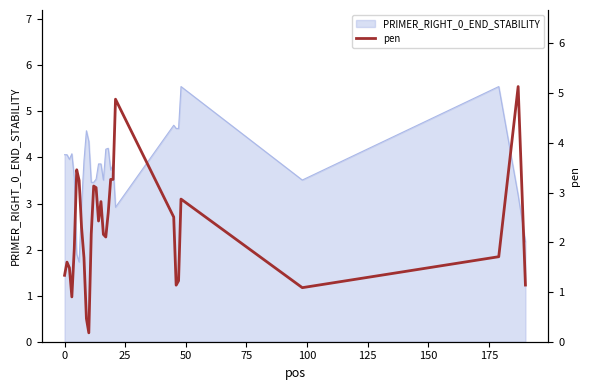

What is the smallest value displayed?

0.2